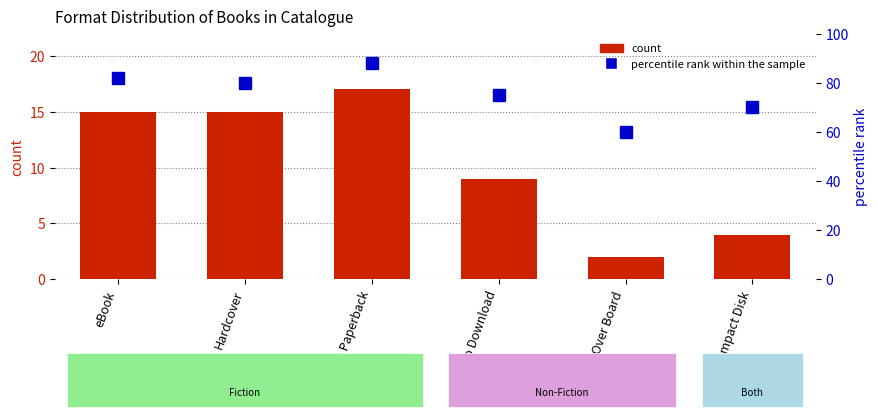

The count series shows 24 at Trade Paperback. True or false?

False